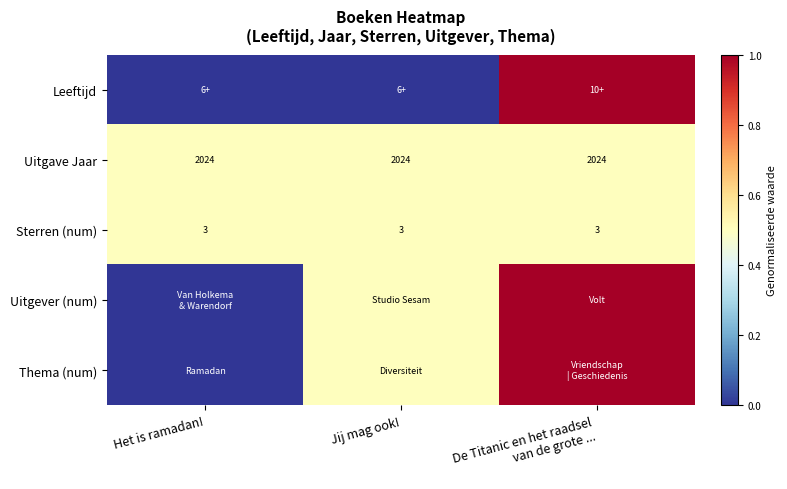

What value does the Uitgave Jaar series have at Het is ramadan!?

2024.0